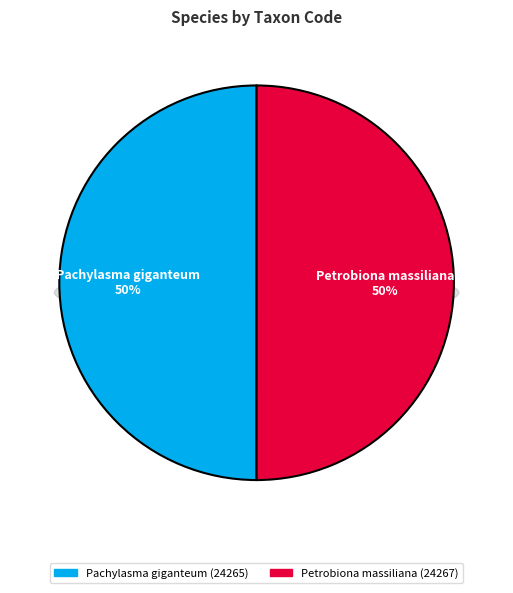

How many slices are in this pie chart?

2